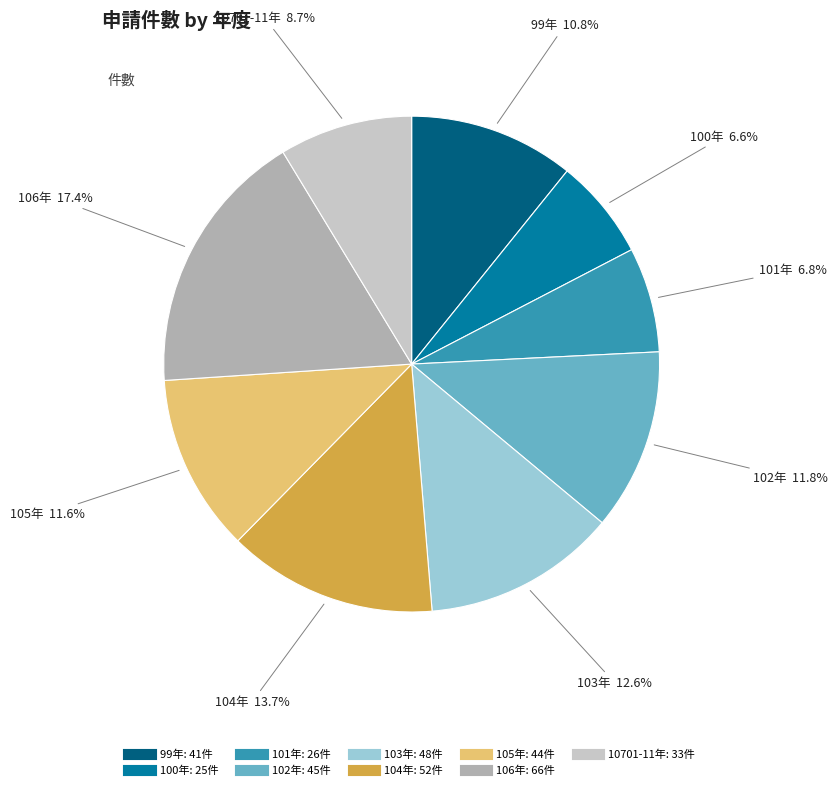

Is there any slice that represents more than half of the pie?

No